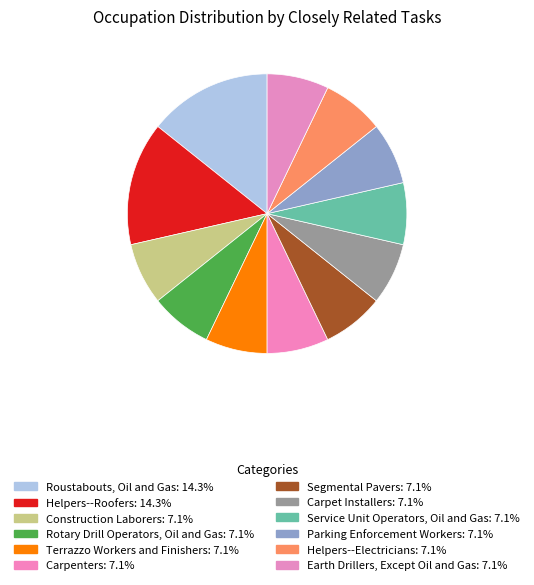

What percentage do Earth Drillers, Except Oil and Gas and Terrazzo Workers and Finishers together represent?

14.3%